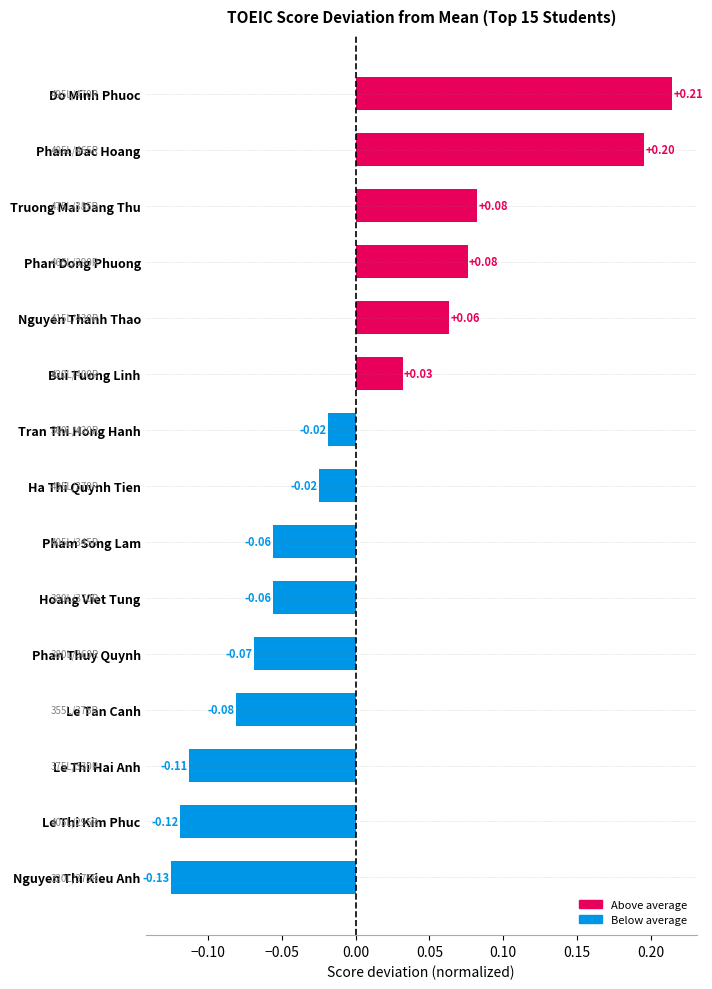

Which has a higher value, Le Thi Hai Anh or Do Minh Phuoc?

Do Minh Phuoc